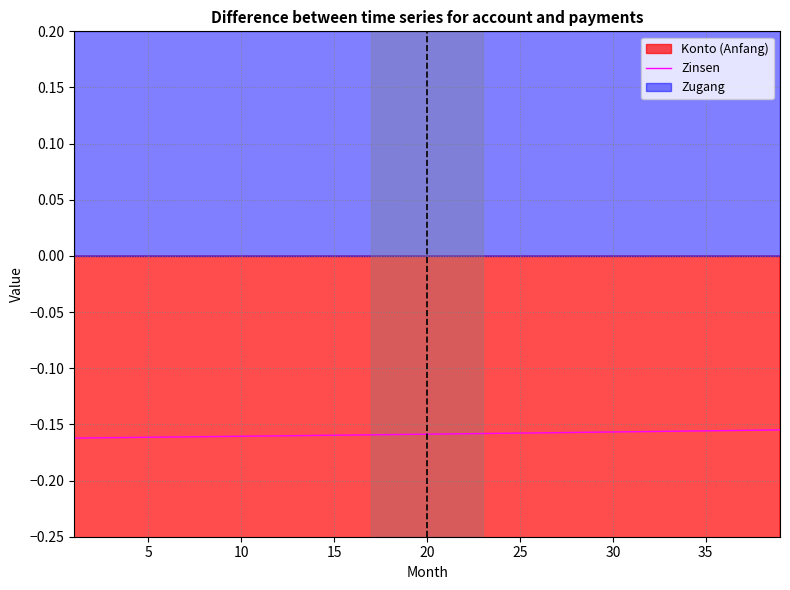

True or false: Zinsen has a value of -0.3 at 10.

False